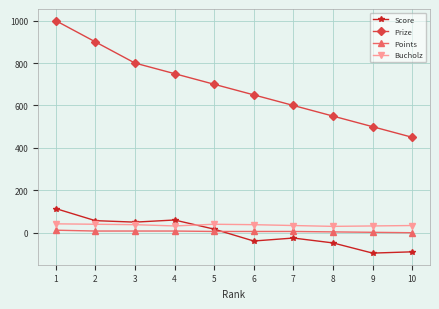

Which series has the largest total across all categories?

Prize